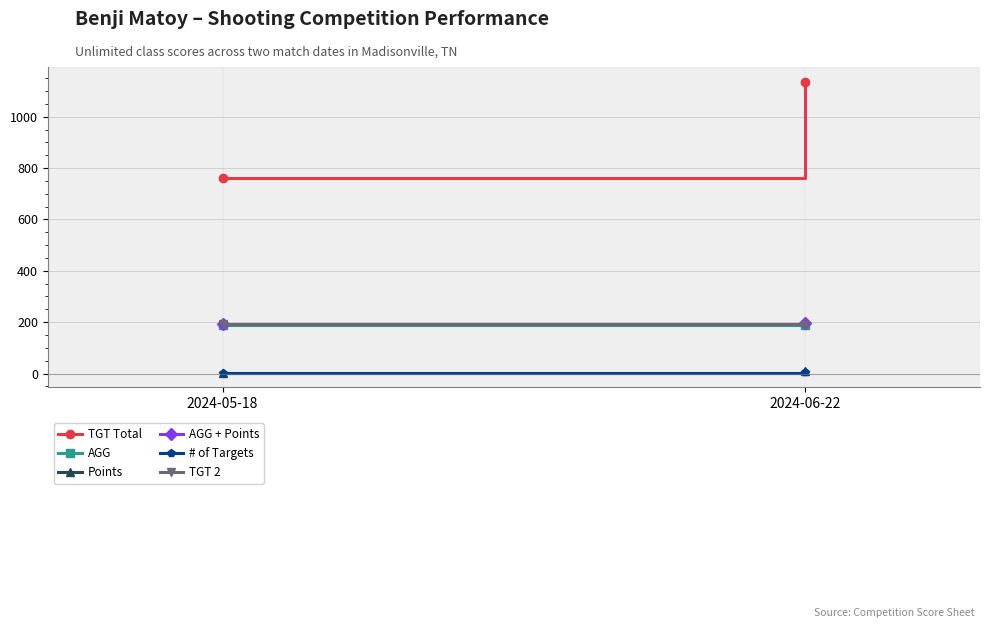

How many lines are shown in the chart?

6